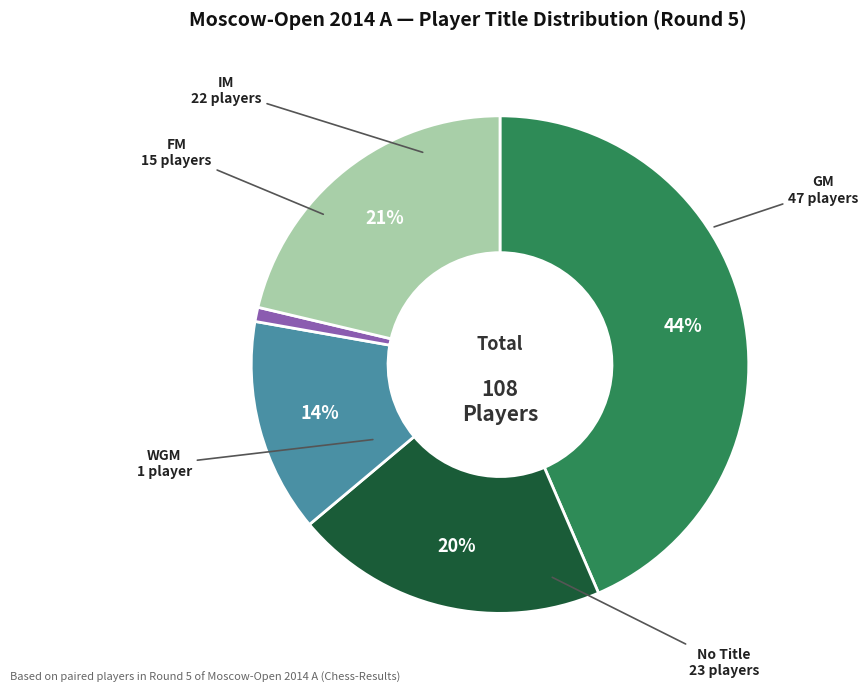

Count the number of slices in the pie.

5